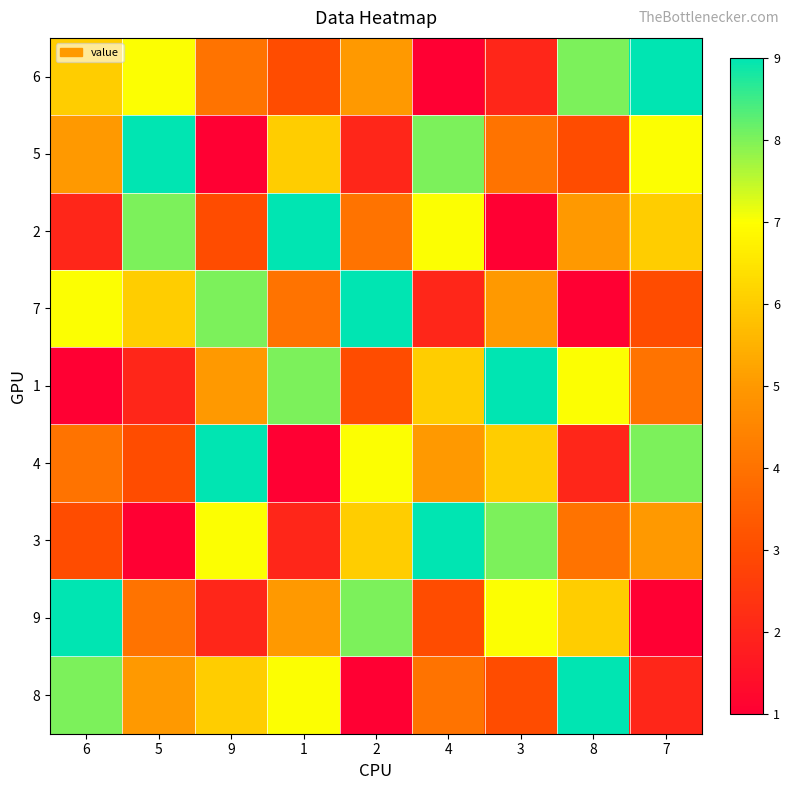

Rank the series at 3 from lowest to highest value.

2, 6, 8, 5, 7, 4, 9, 3, 1